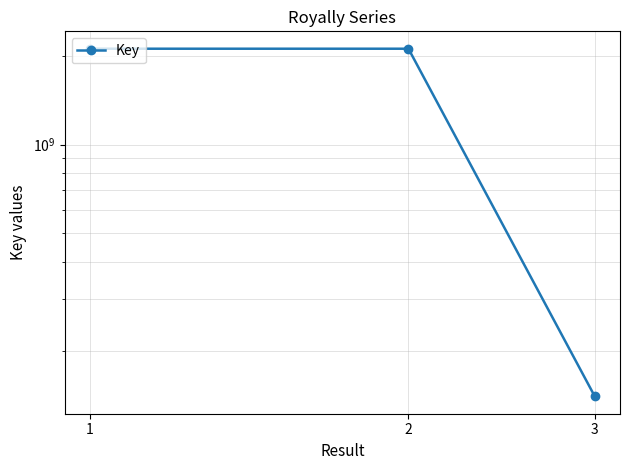

What is the average value?

1456797856